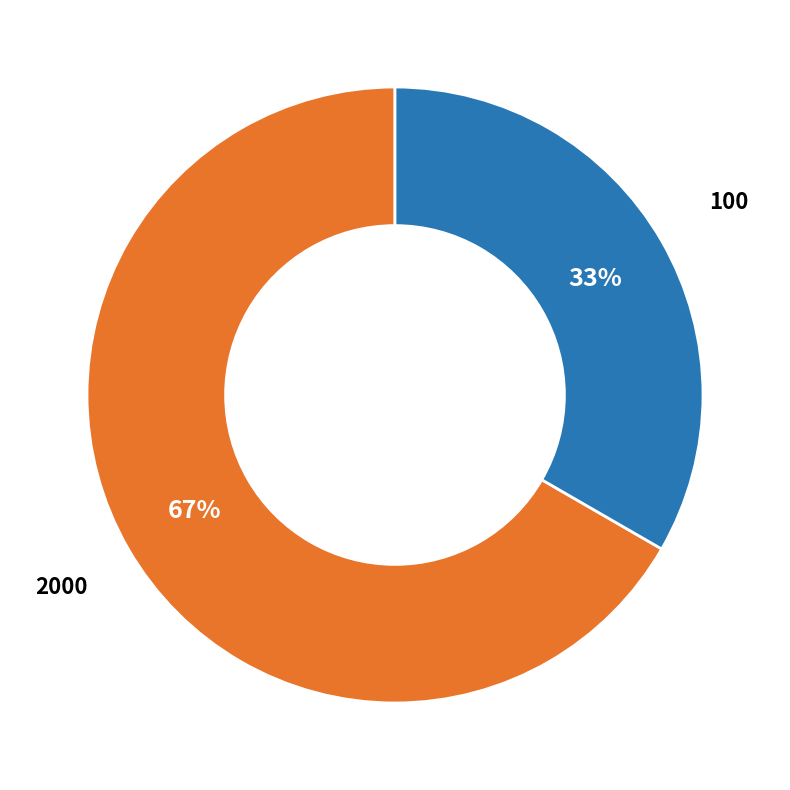

Is there a majority slice in this chart?

Yes